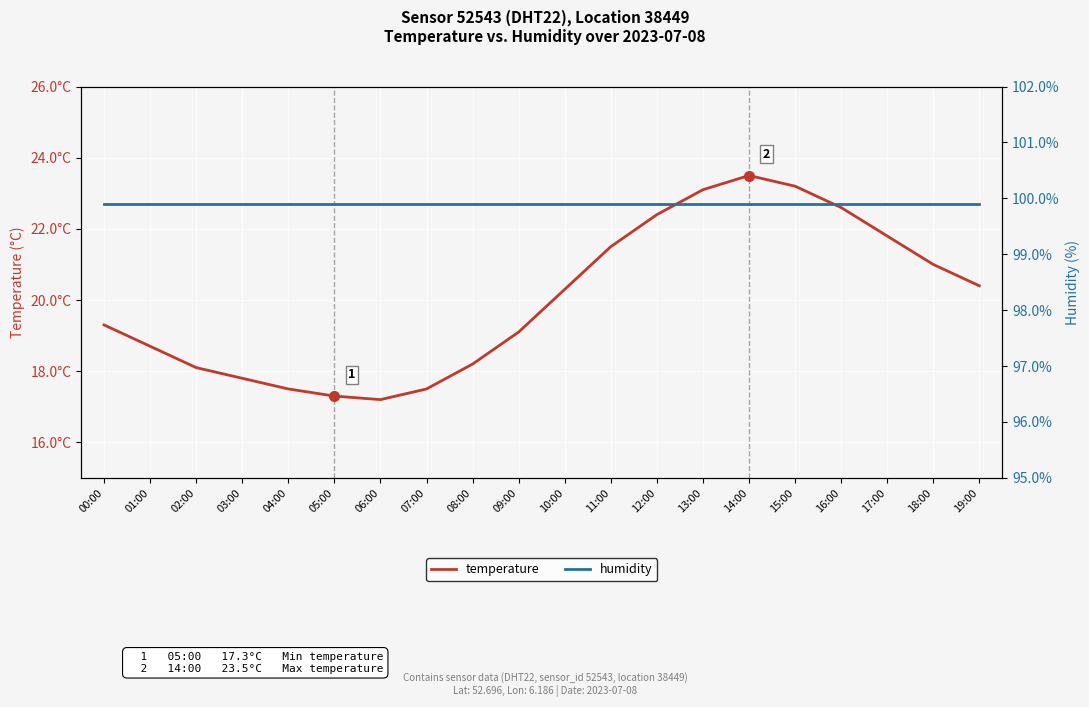

True or false: temperature and humidity cross at least once.

False